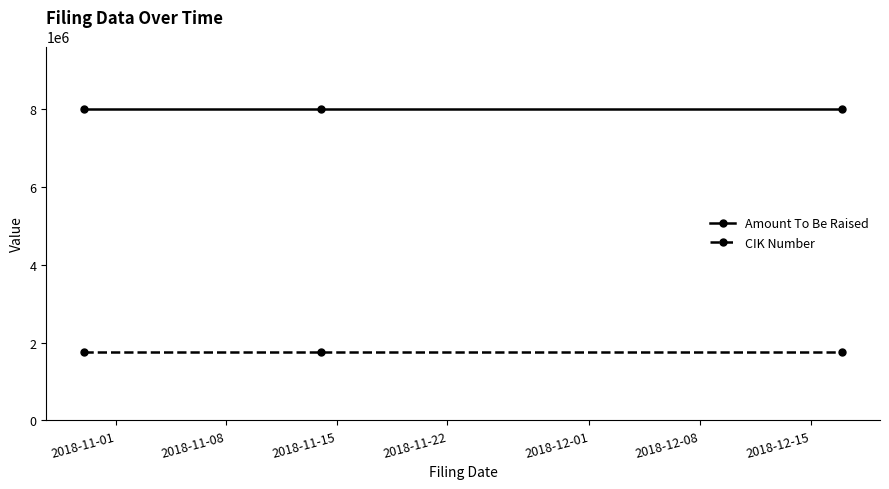

How many categories are shown in the chart?

3